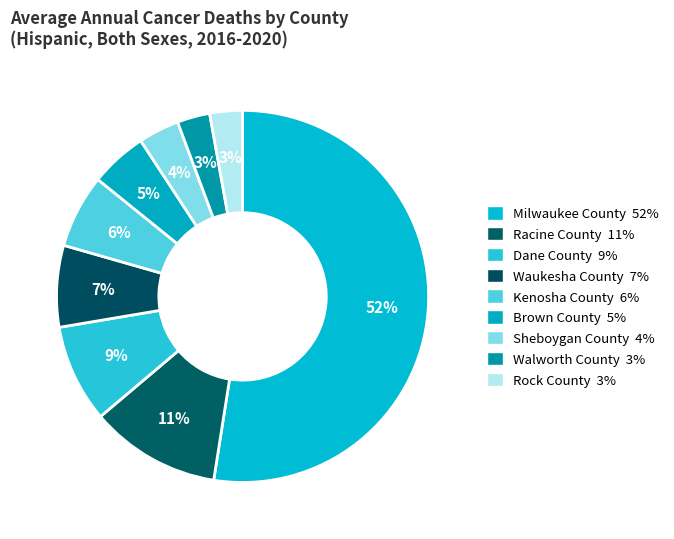

How many segments does this pie chart have?

9